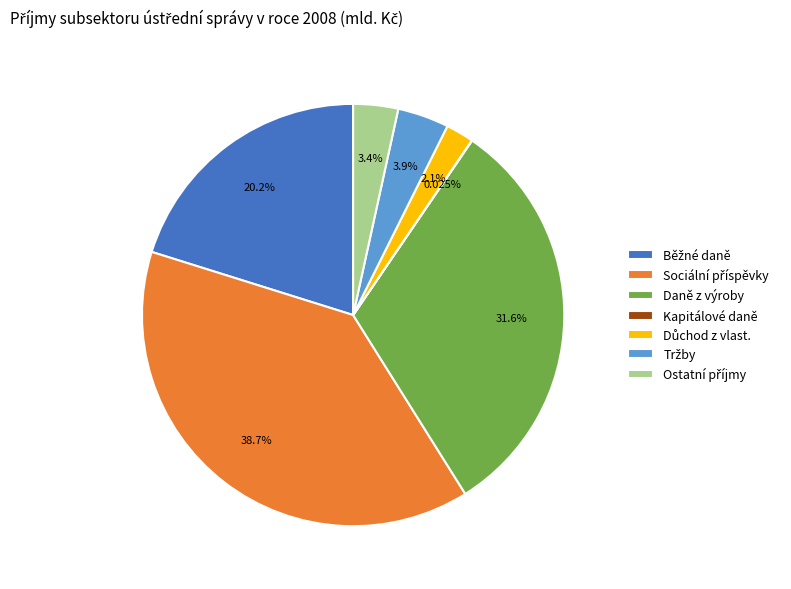

Does any single category account for the majority?

No